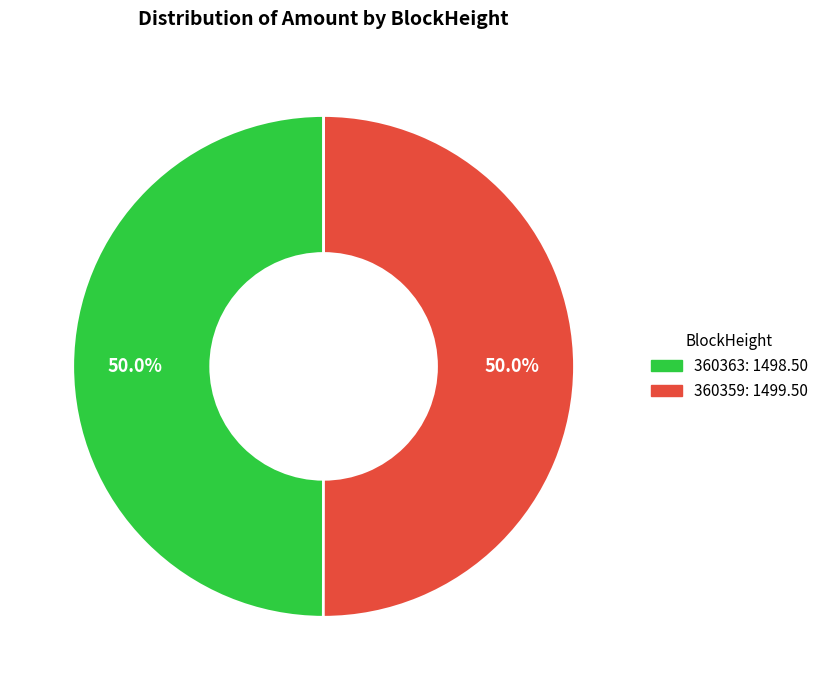

Combined, do 360363 and 360359 account for over 50%?

Yes